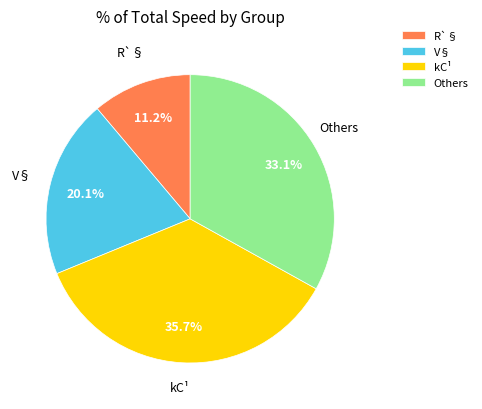

Is the sum of R`§ and kC¹ greater than half?

No